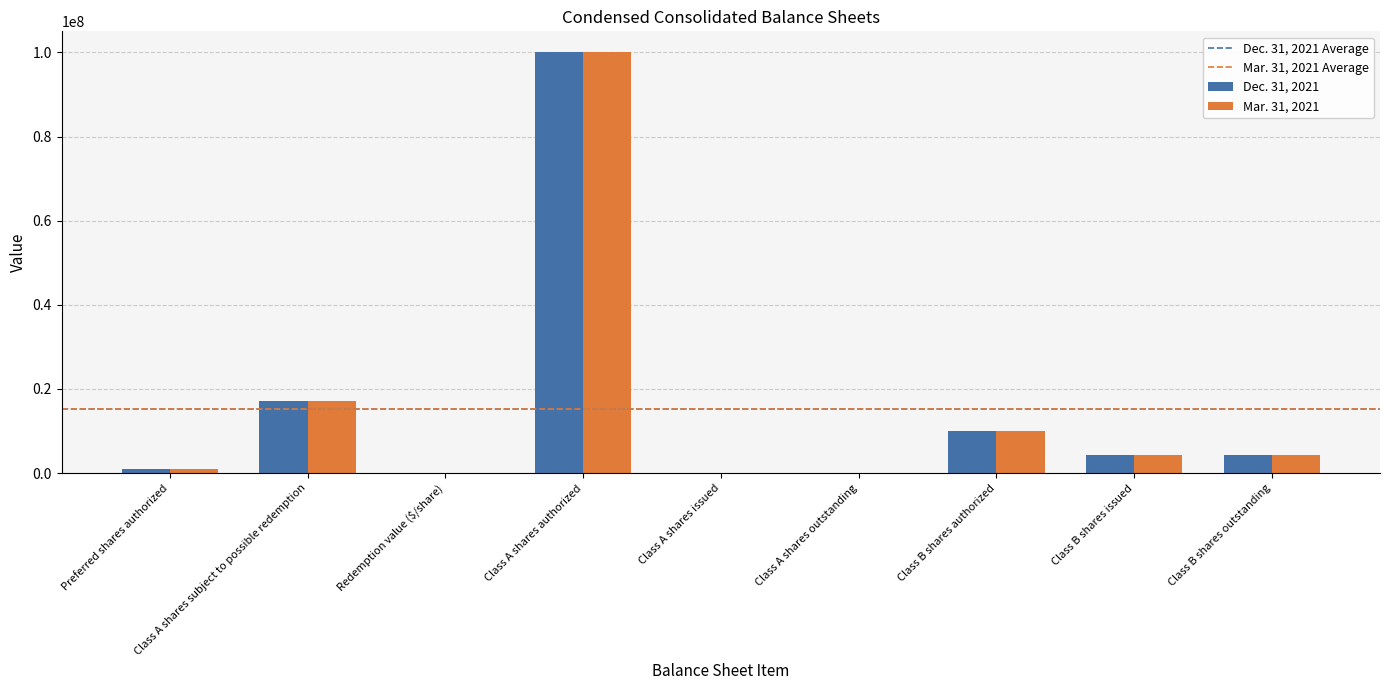

How many groups of bars are there?

9